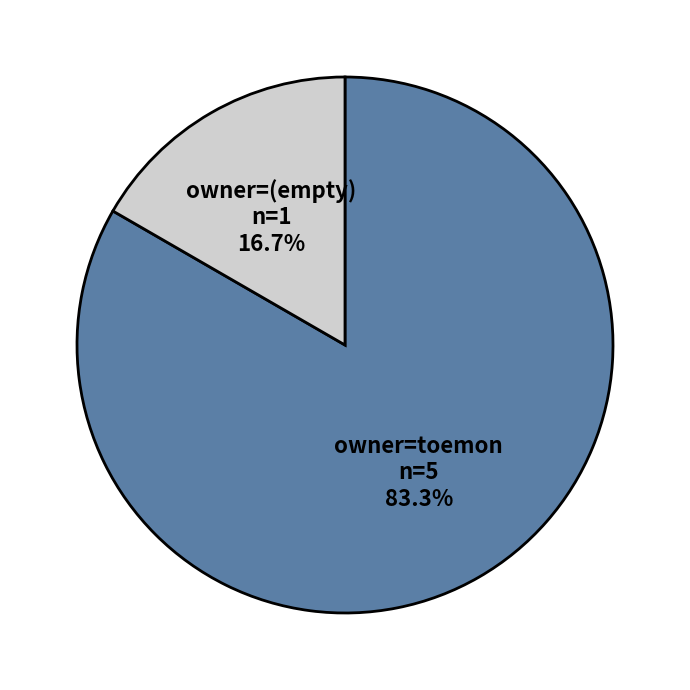

What is the ratio of the value at owner=toemon to the value at owner=(empty)?

5.0